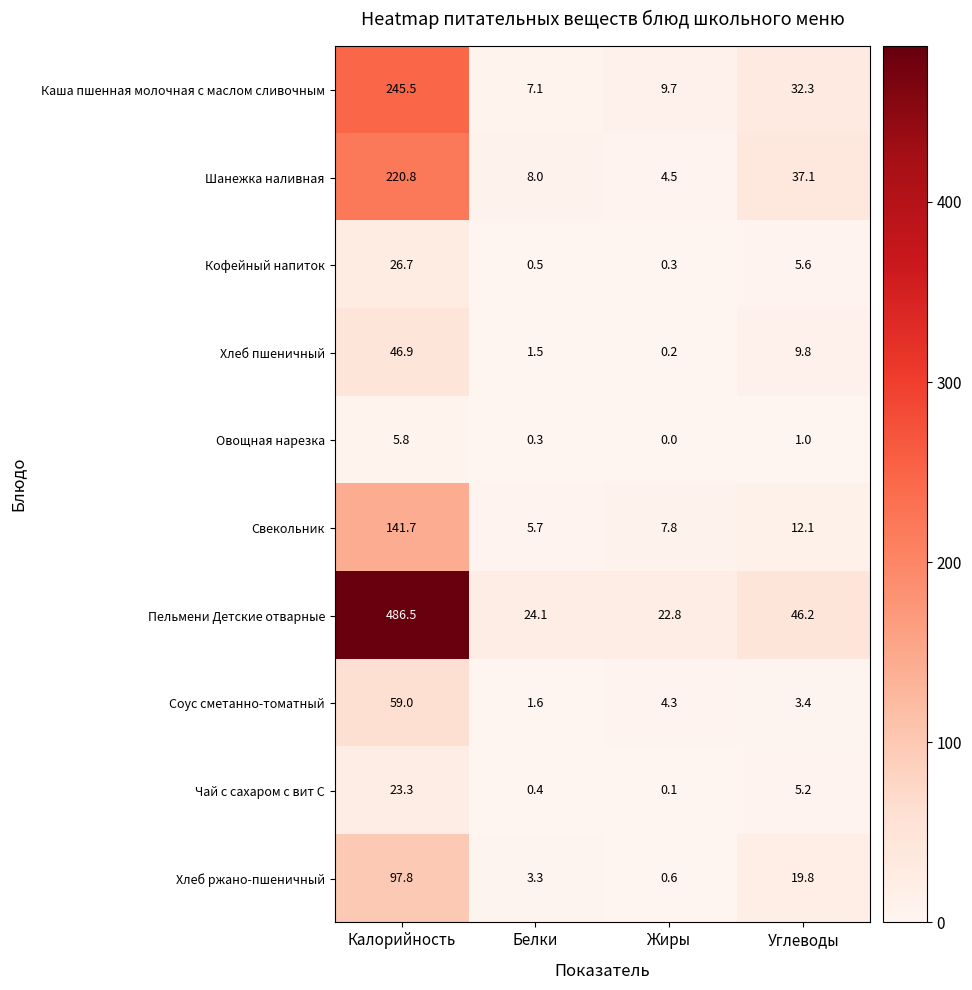

What is the sum of all Хлеб пшеничный values?

58.4